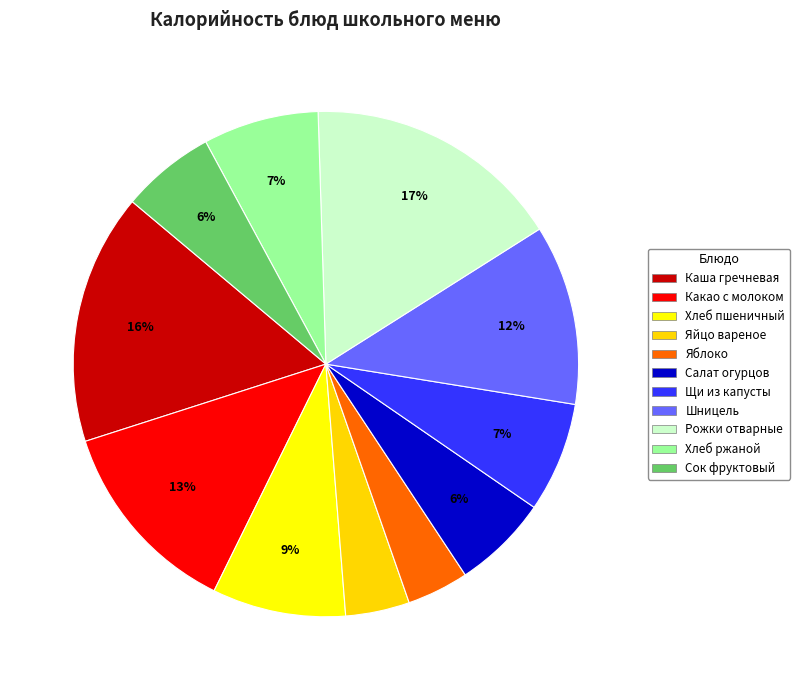

How many slices are in this pie chart?

11